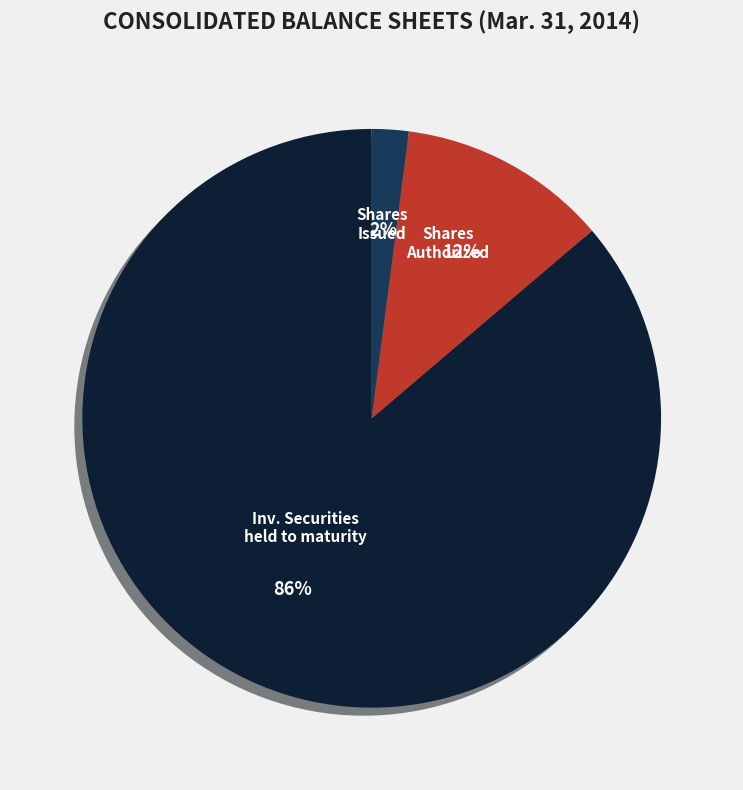

How many segments does this pie chart have?

3